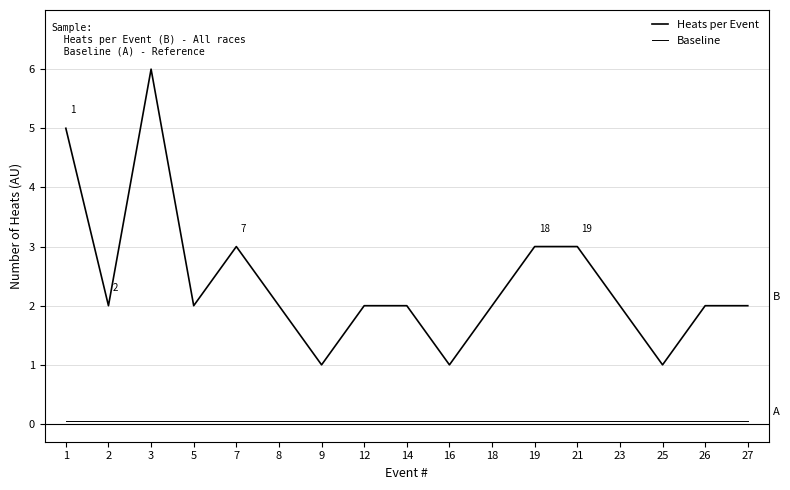

Is it true that Baseline equals 0.1 at 8?

True